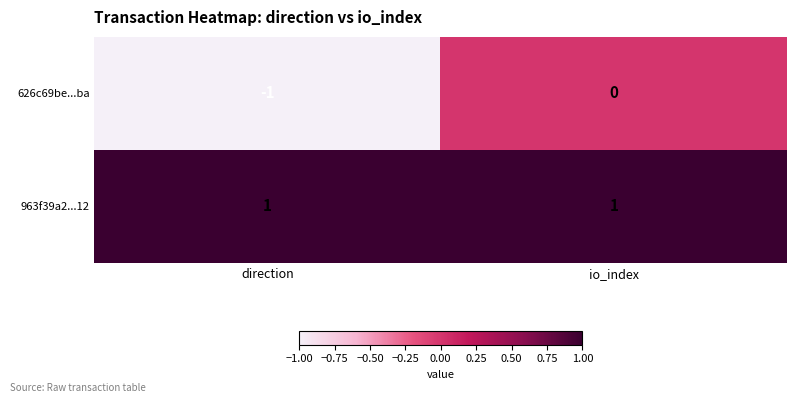

What is the minimum value shown in the chart?

-1